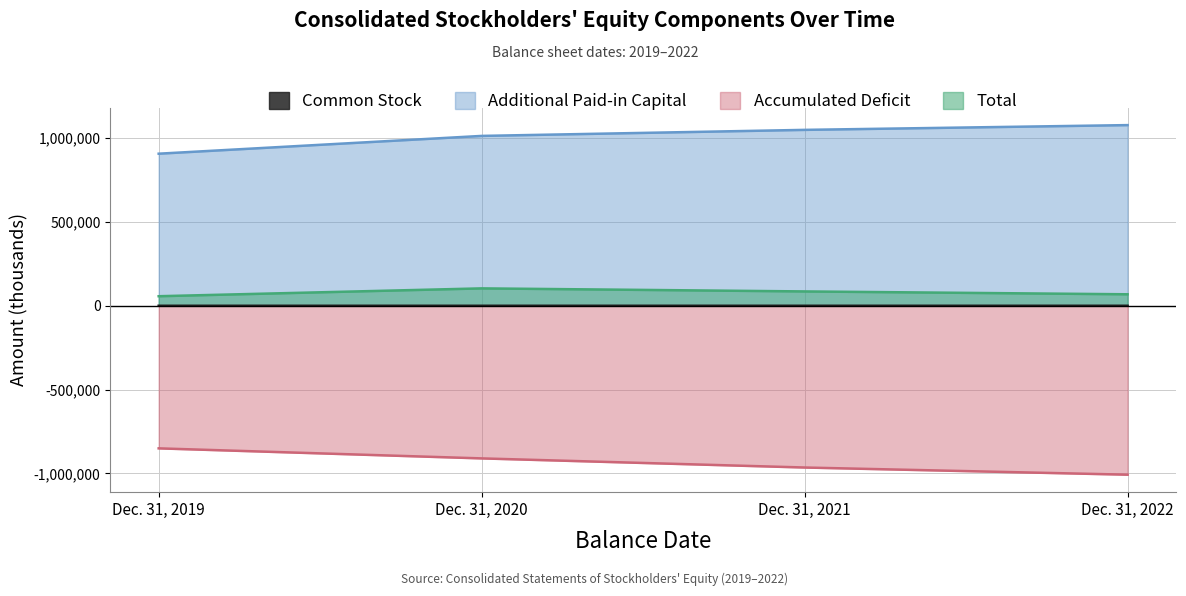

At which label is Additional Paid-in Capital closest to 992123?

Dec. 31, 2020